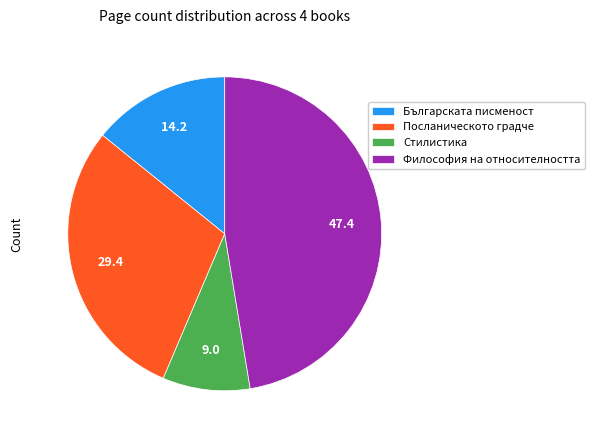

Is Посланическото градче the majority of the pie?

No